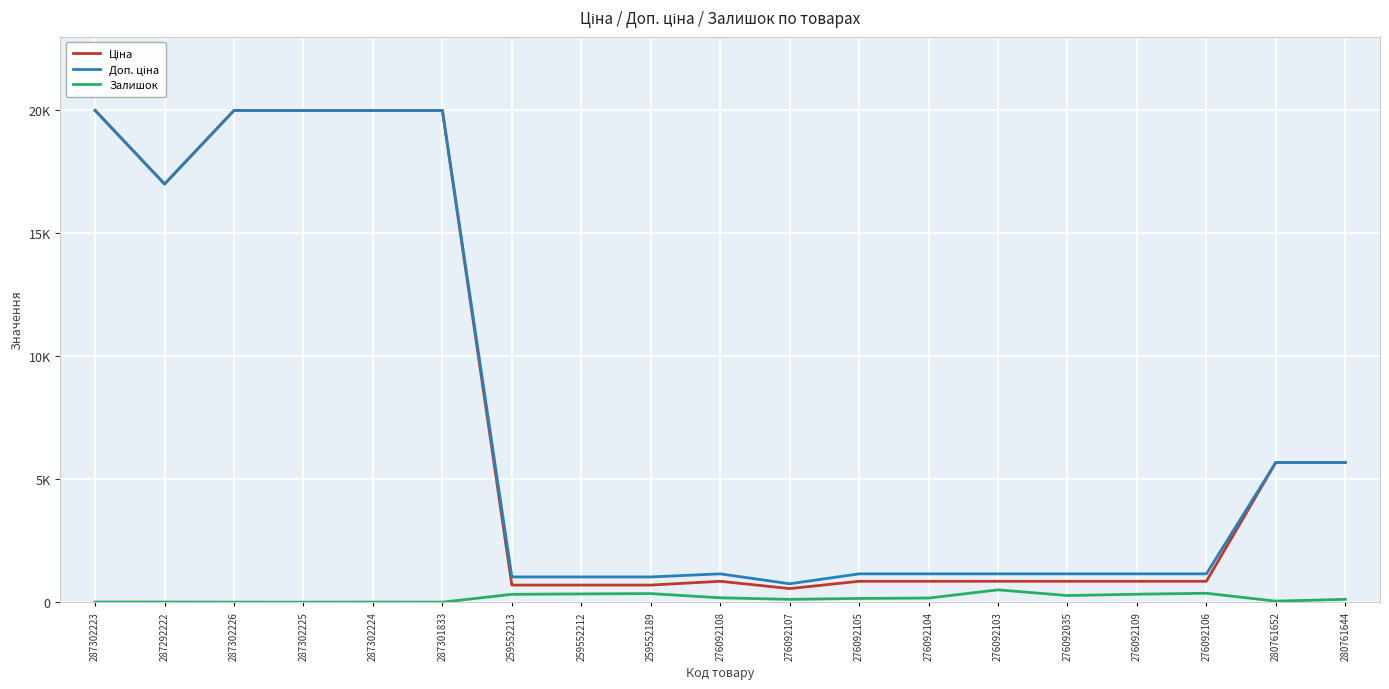

Where is Доп. ціна nearest to the value 10355?

280761652